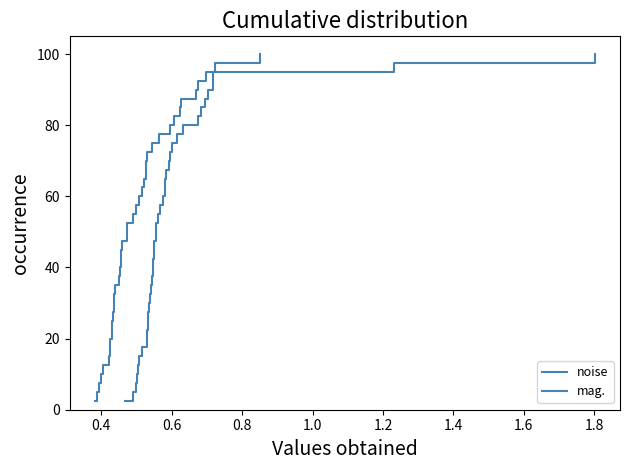

What is the difference between the maximum and minimum values in the mag. series?

97.5